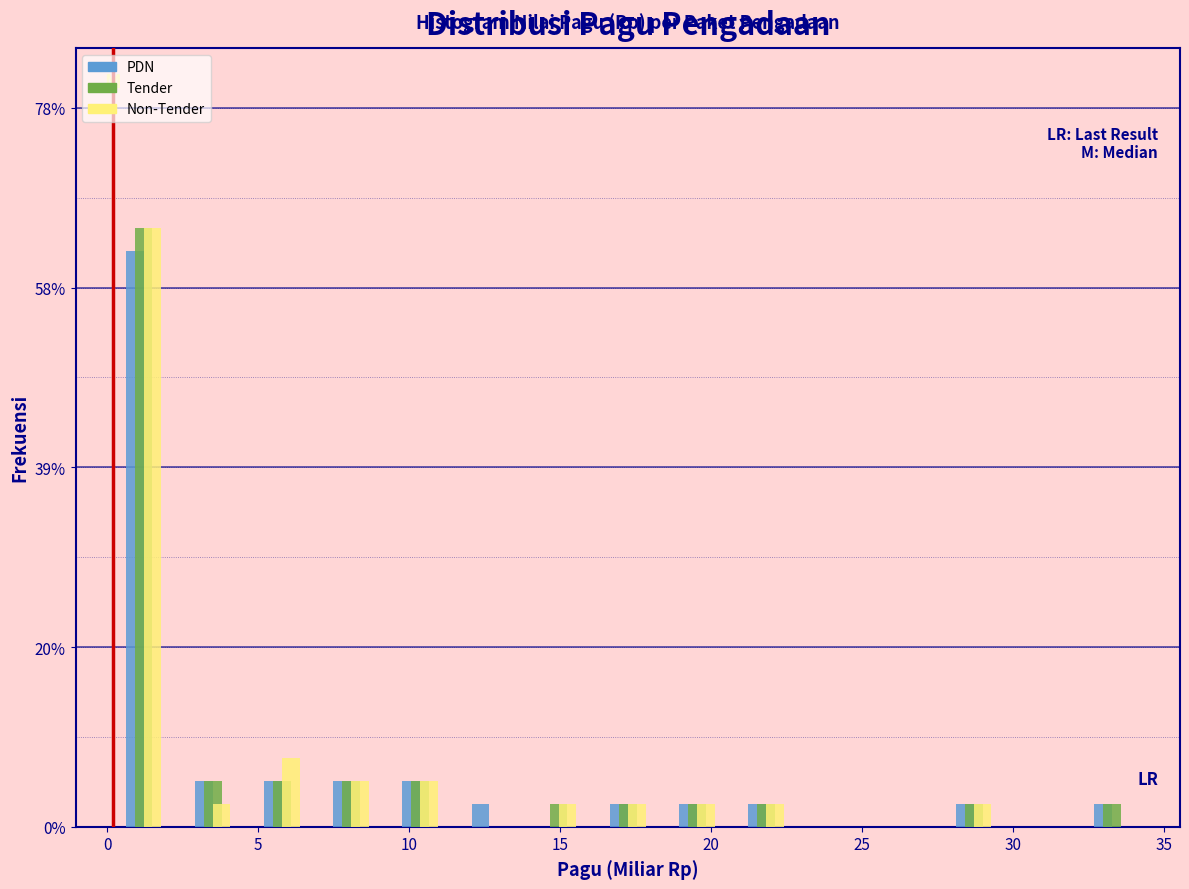

Reading left to right, list every range on the x-axis with the height of the bar of each series over it. Neither the bar edges nor the heights are printed on the chart, so give them approximately, as read against the axes.

0.0 to 2.5: PDN=62	Tender=66	Non-Tender=66
2.5 to 4.5: PDN=6	Tender=6	Non-Tender=2
4.5 to 7.0: PDN=6	Tender=6	Non-Tender=8
7.0 to 9.0: PDN=6	Tender=6	Non-Tender=6
9.0 to 11.5: PDN=6	Tender=6	Non-Tender=6
11.5 to 14.0: PDN=2	Tender=0	Non-Tender=0
14.0 to 16.0: PDN=0	Tender=2	Non-Tender=2
16.0 to 18.5: PDN=2	Tender=2	Non-Tender=2
18.5 to 20.5: PDN=2	Tender=2	Non-Tender=2
20.5 to 23.0: PDN=2	Tender=2	Non-Tender=2
23.0 to 25.5: PDN=0	Tender=0	Non-Tender=0
25.5 to 27.5: PDN=0	Tender=0	Non-Tender=0
27.5 to 30.0: PDN=2	Tender=2	Non-Tender=2
30.0 to 32.0: PDN=0	Tender=0	Non-Tender=0
32.0 to 34.5: PDN=2	Tender=2	Non-Tender=0